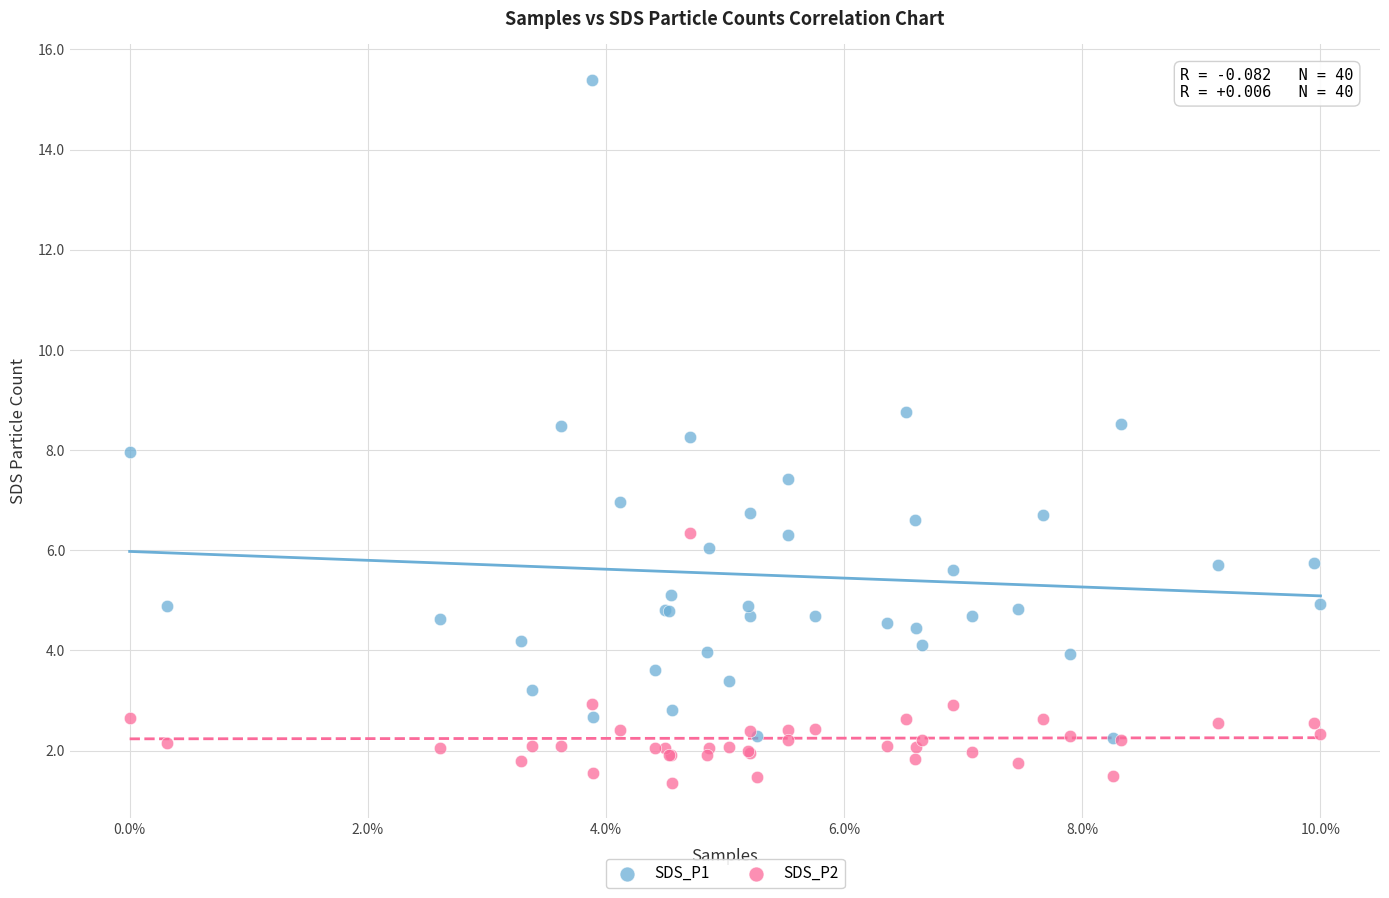

What are all the series names shown in the legend?

SDS_P1, SDS_P2